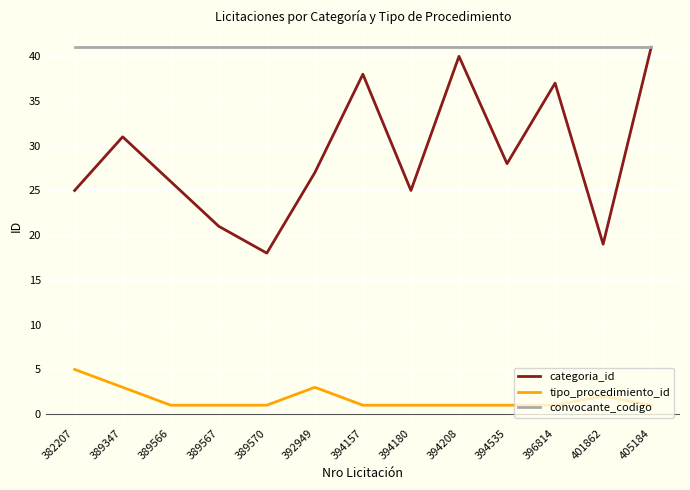

What is the maximum value for tipo_procedimiento_id?

5